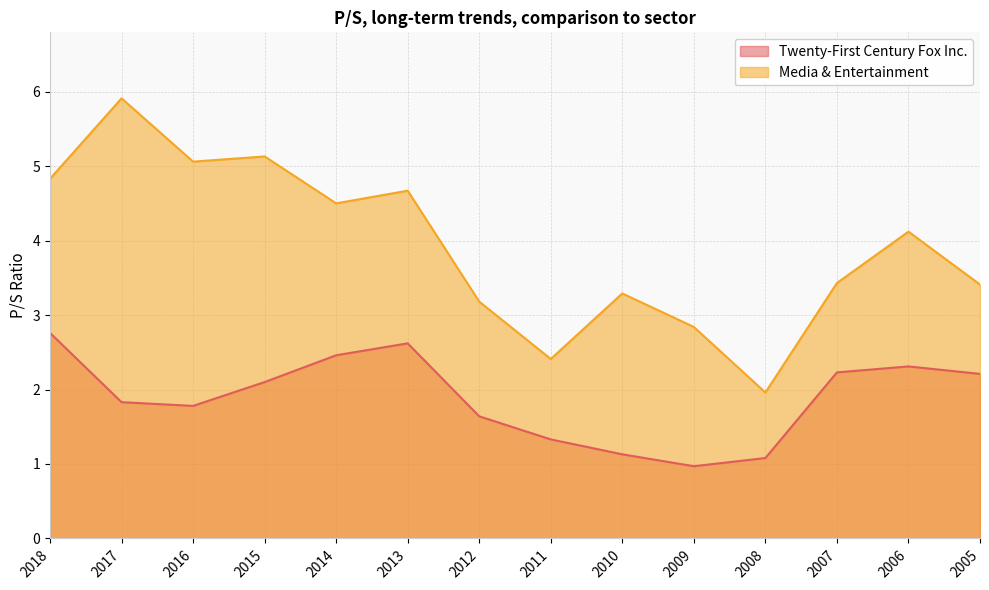

Count the number of categories in the chart.

14